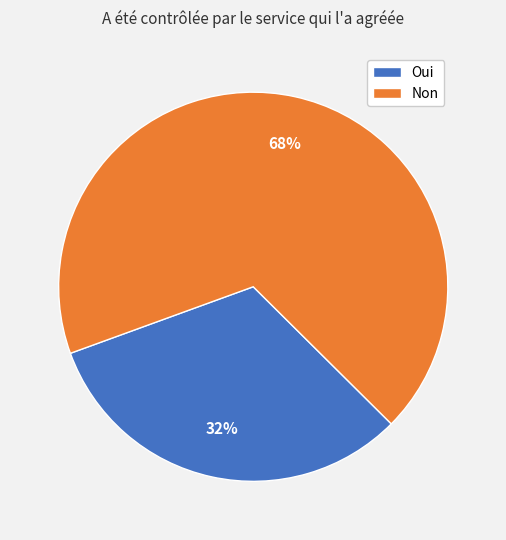

What is the largest slice in the pie chart?

Non